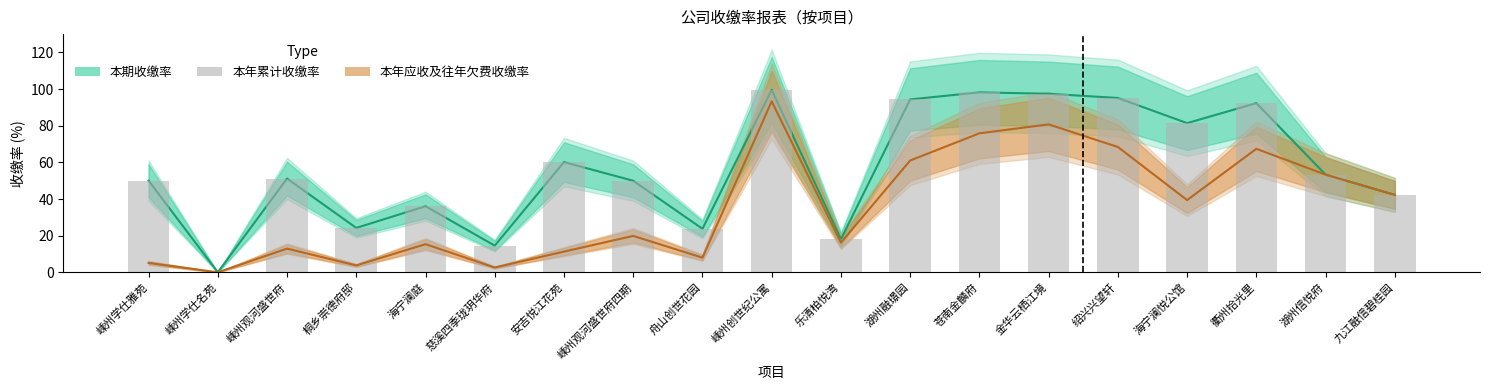

Rank the categories by value from highest to lowest.

嵊州创世纪公寓, 苍南金麟府, 金华云栖江境, 绍兴兴望轩, 湖州融璟园, 衢州拾光里, 海宁澜悦公馆, 安吉悦江花苑, 湖州信悦府, 嵊州观河盛世府, 嵊州学仕雅苑, 嵊州观河盛世府四期, 九江融信碧桂园, 海宁澜庭, 桐乡崇德府邸, 舟山创世花园, 乐清柏悦湾, 慈溪四季珑玥华府, 嵊州学仕名苑